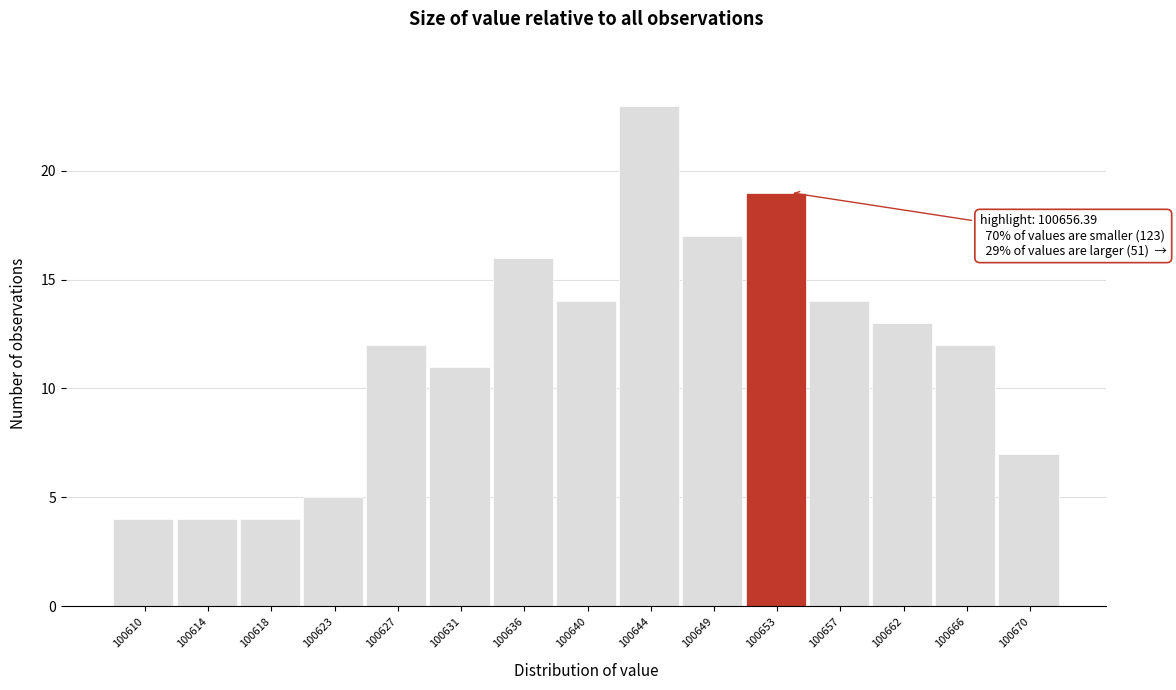

Reading left to right, what are all the values shown in this chart?

100610=4	100614=4	100618=4	100623=5	100627=12	100631=11	100636=16	100640=14	100644=23	100649=17	100653=19	100657=14	100662=13	100666=12	100670=7